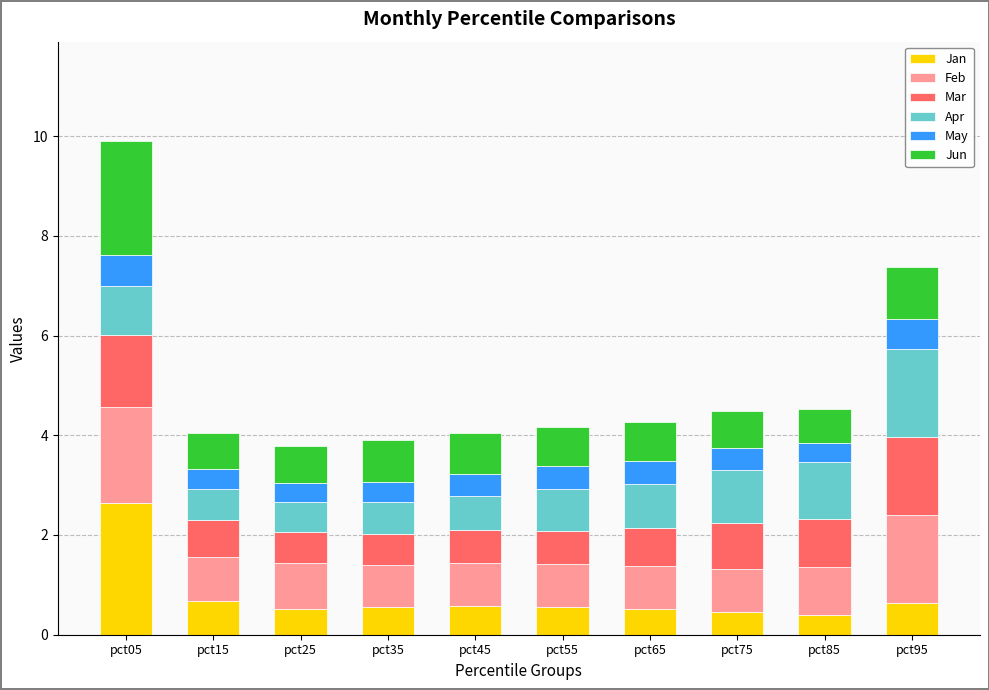

How many bars are there in total?

10